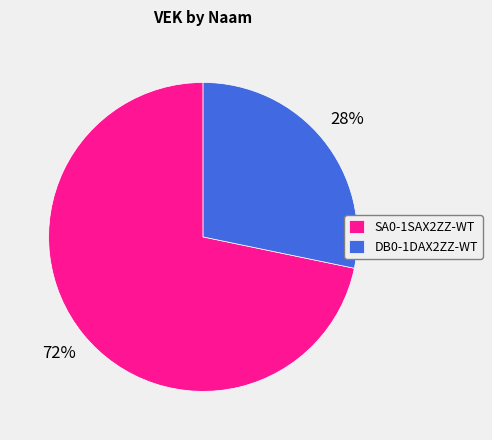

What is the smallest slice in the pie chart?

DB0-1DAX2ZZ-WT